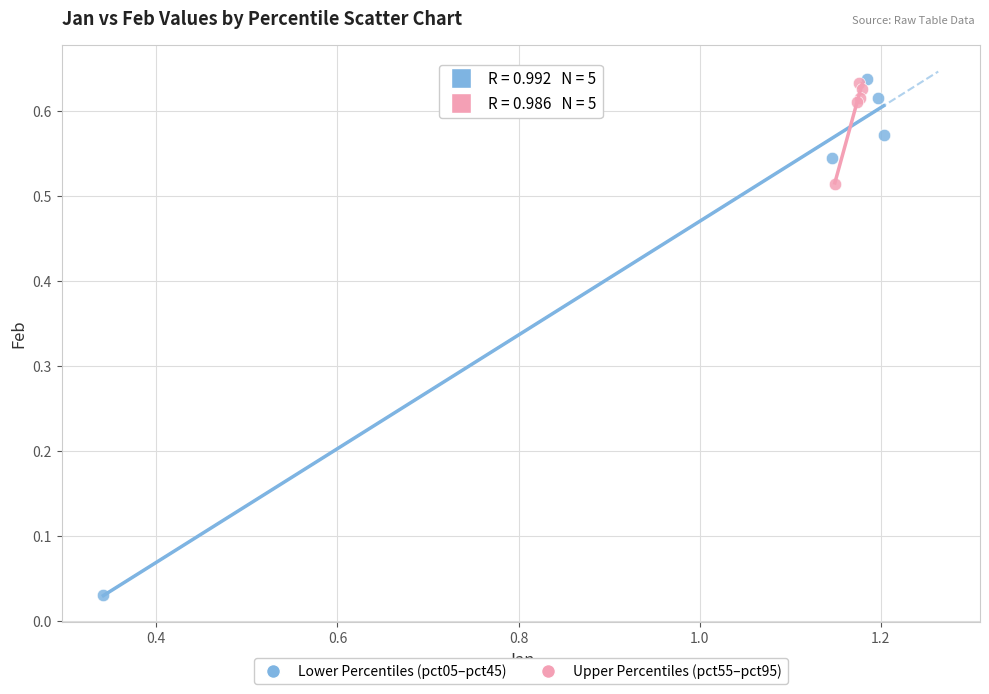

What are all the series names shown in the legend?

Lower Percentiles (pct05–pct45), Upper Percentiles (pct55–pct95)